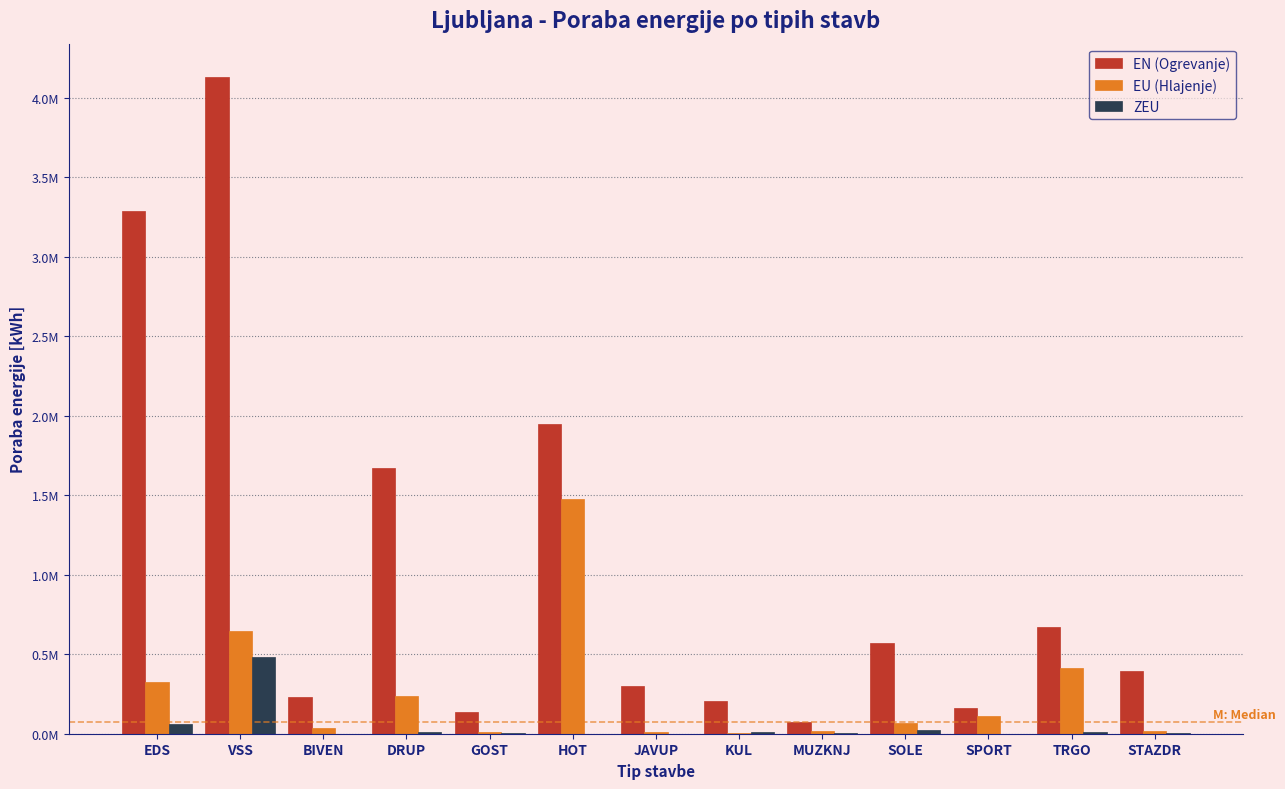

Are the bars grouped side by side (vs. stacked)?

Yes